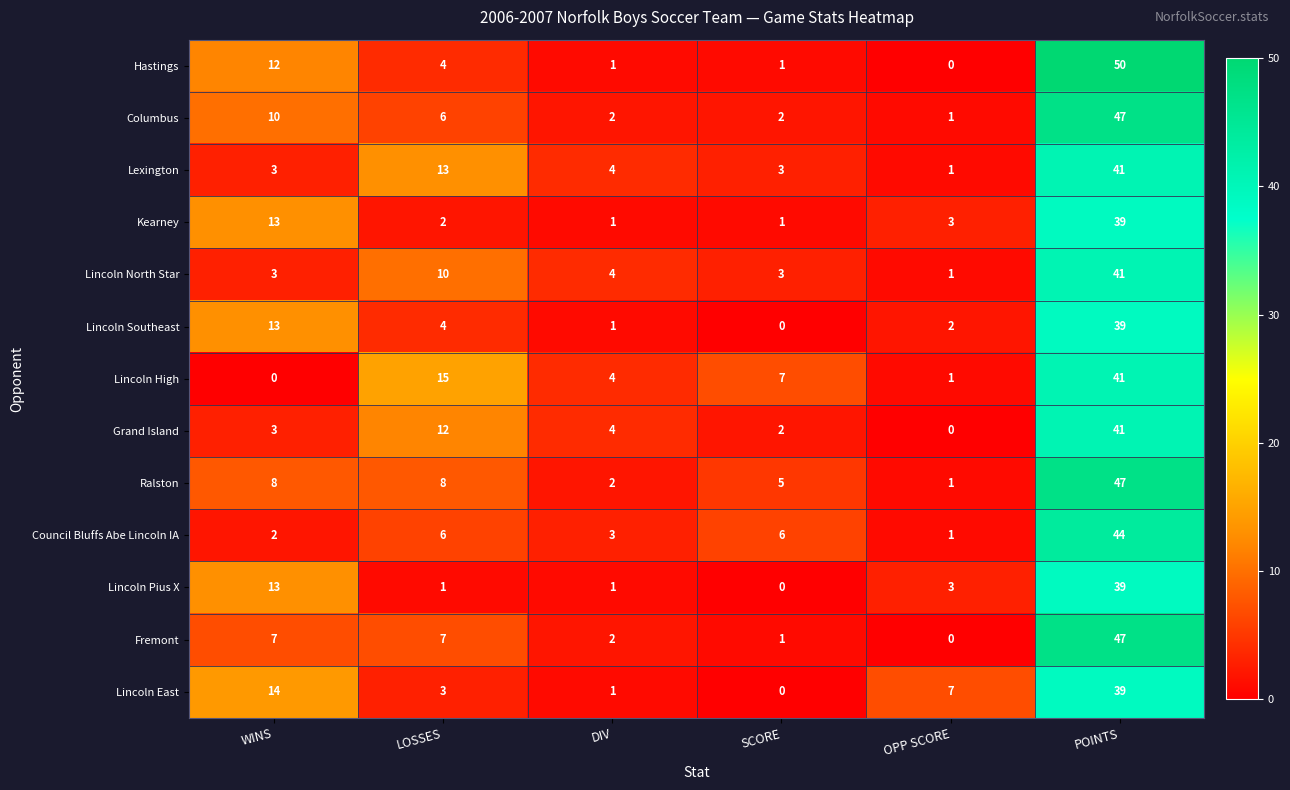

What is the difference between the maximum and minimum values in the Lincoln High series?

41